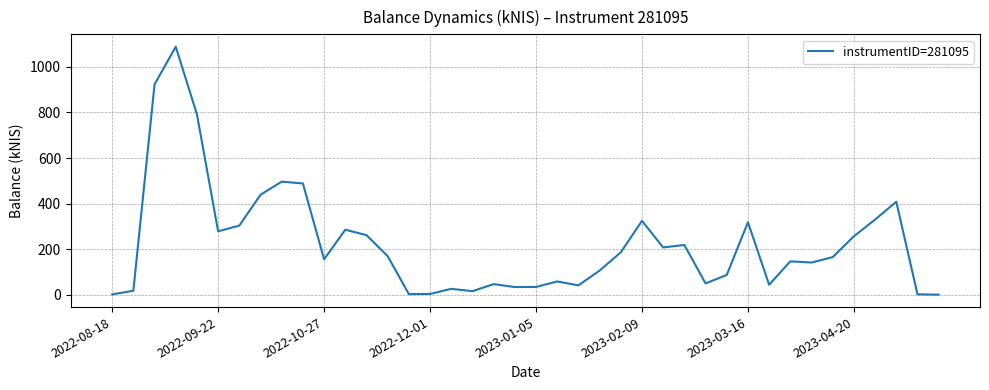

What is the maximum value shown in the chart?

1088.1